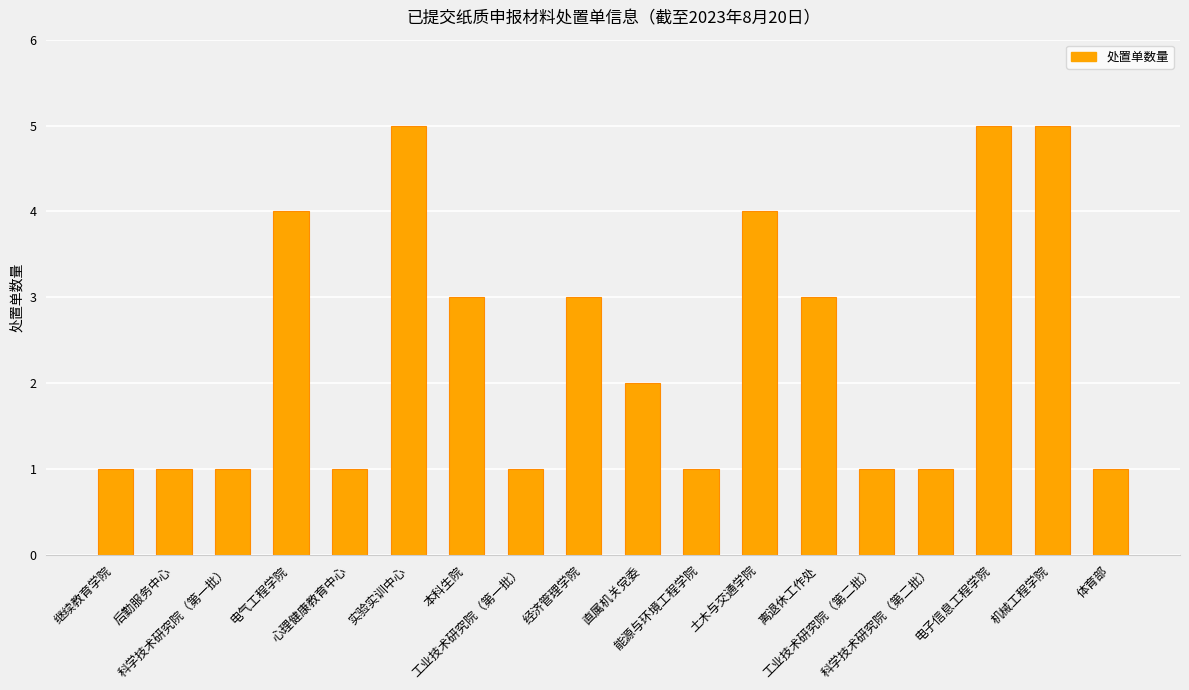

Reading left to right, list all the values displayed in this chart.

1	1	1	4	1	5	3	1	3	2	1	4	3	1	1	5	5	1